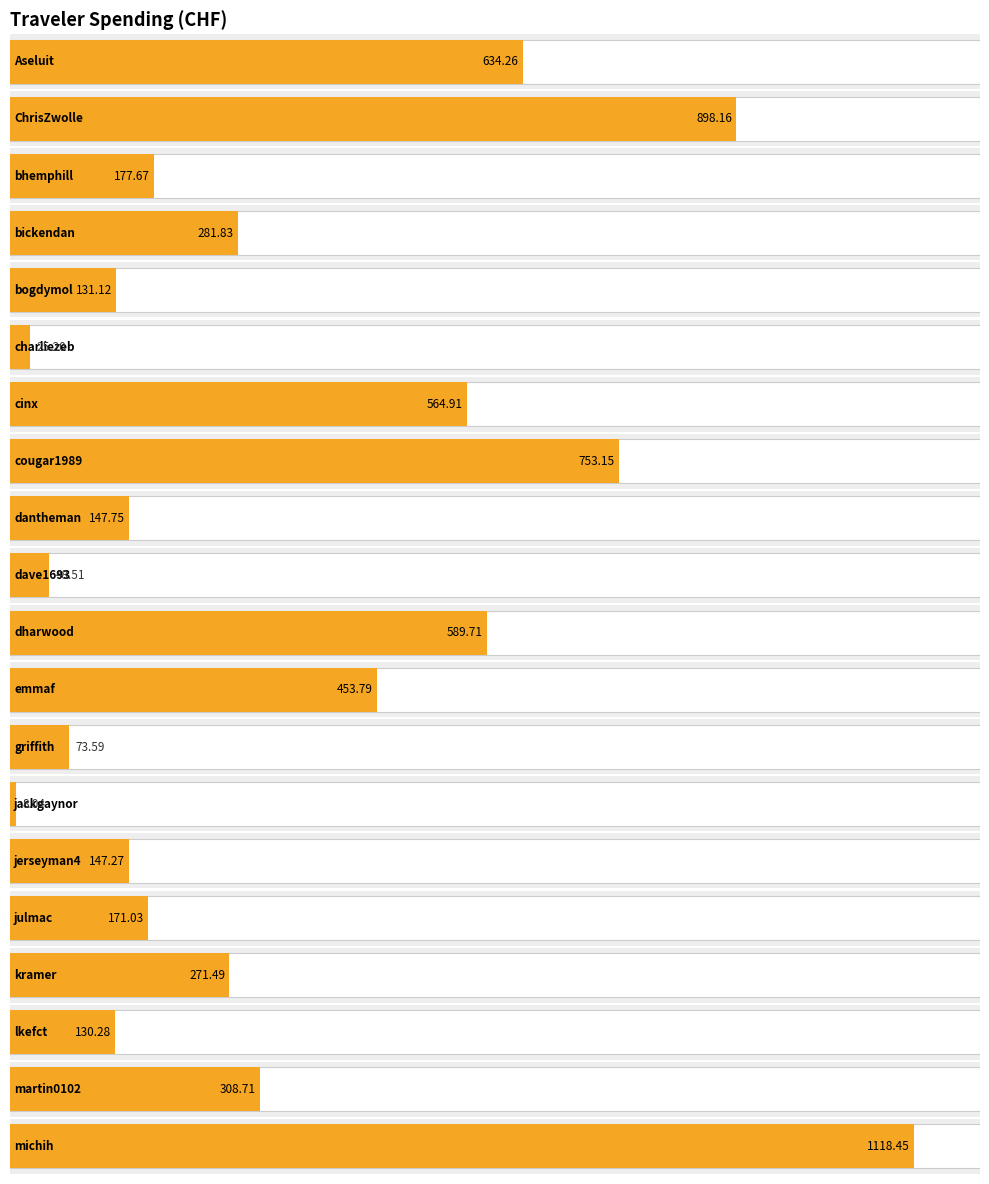

What position from the right is julmac?

5